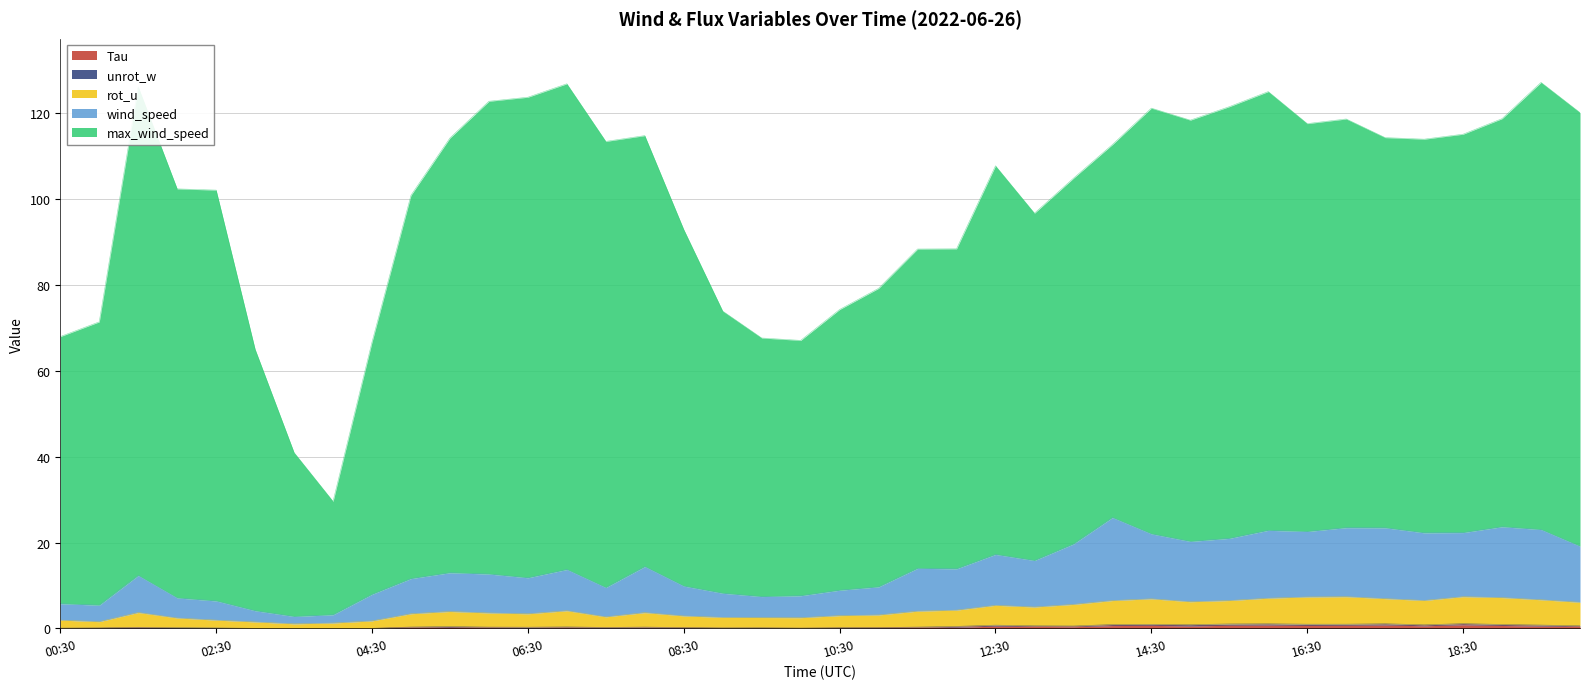

Where is wind_speed nearest to the value 14?

11:30